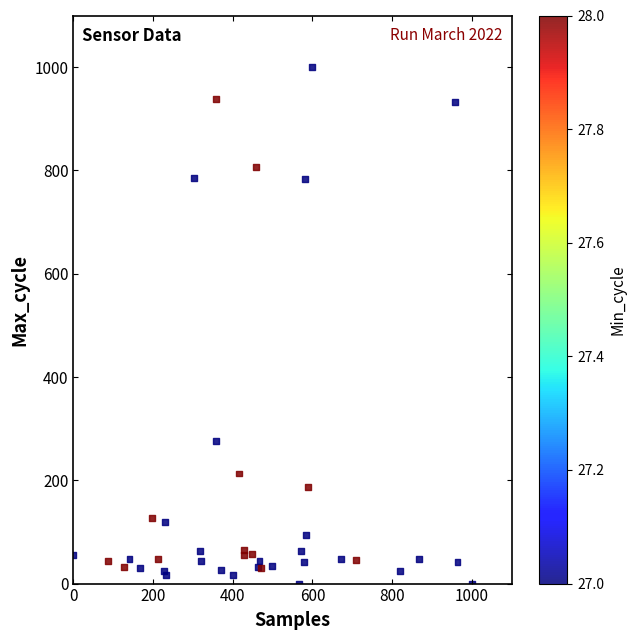

What Y value in the scatter plot is closest to 500?

276.6